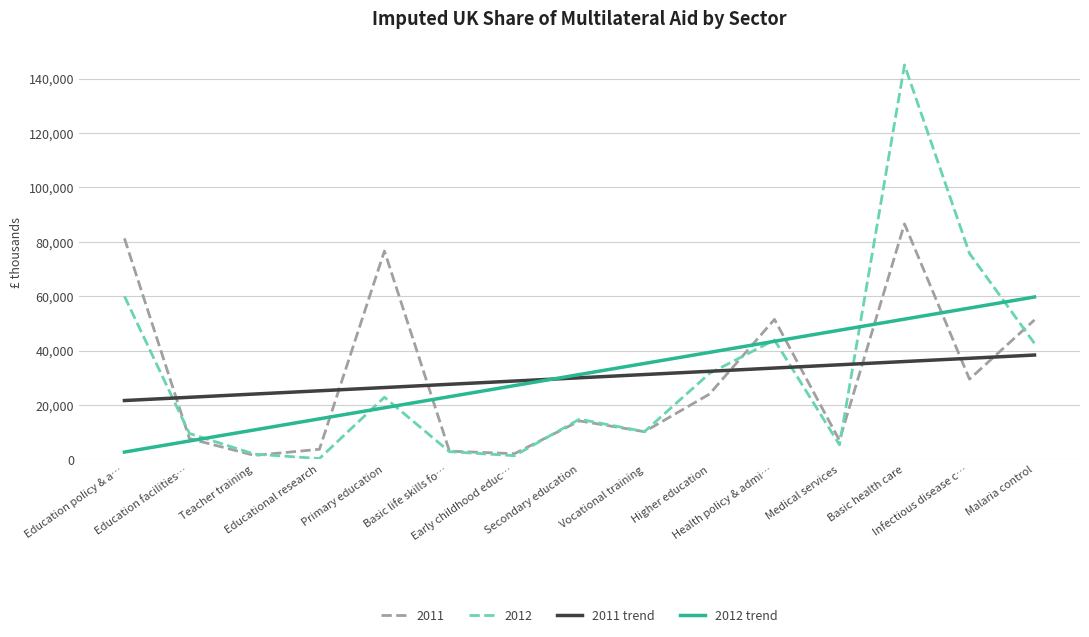

True or false: 2012 trend and 2011 trend cross at least once.

True